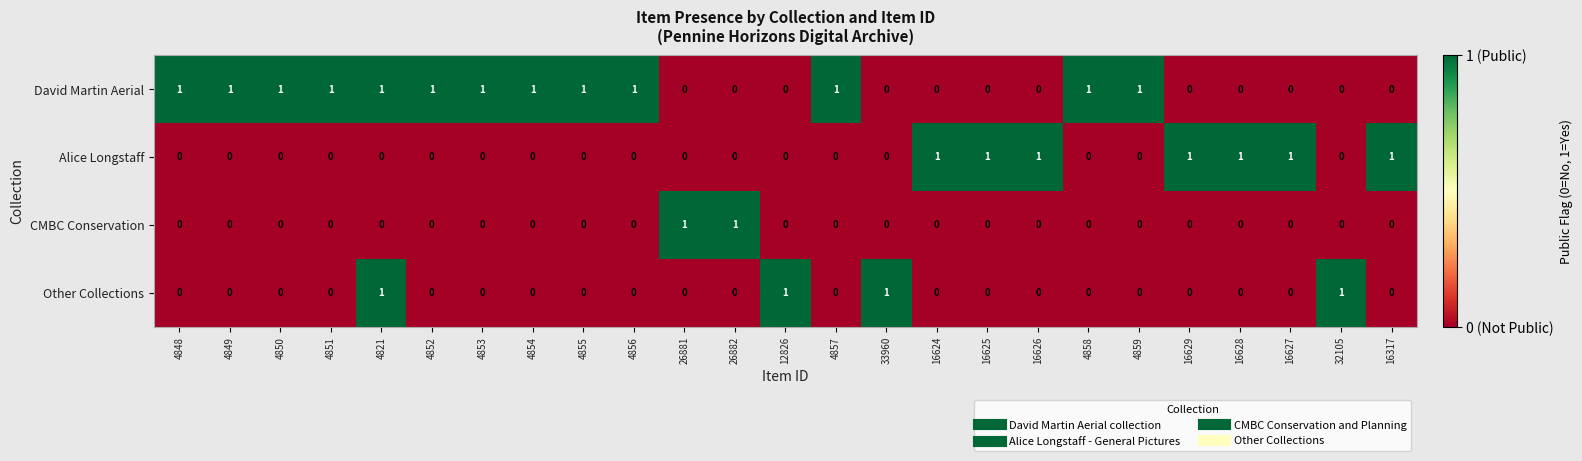

List the series in order of their overall mean, lowest first.

CMBC Conservation, Other Collections, Alice Longstaff, David Martin Aerial